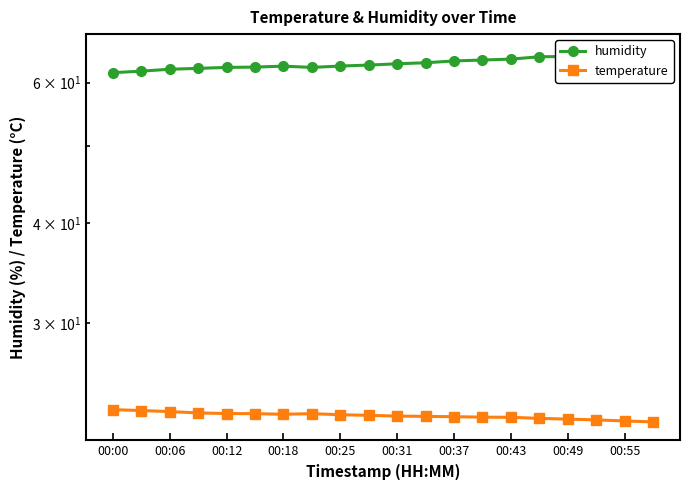

Which series has the largest range (max minus min)?

humidity